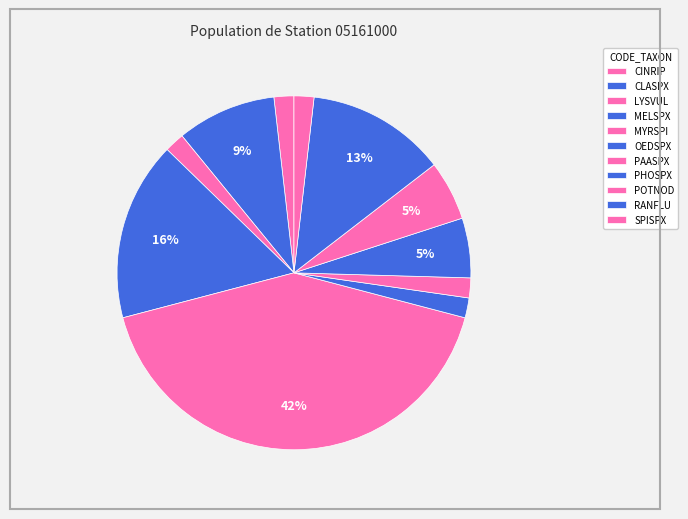

What percentage is the OEDSPX slice, to the nearest percent?

2%